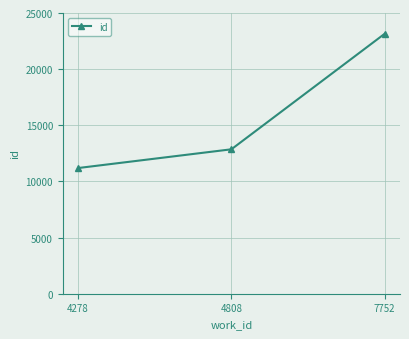

What is the approximate value at 4278, to the nearest 50?

11200